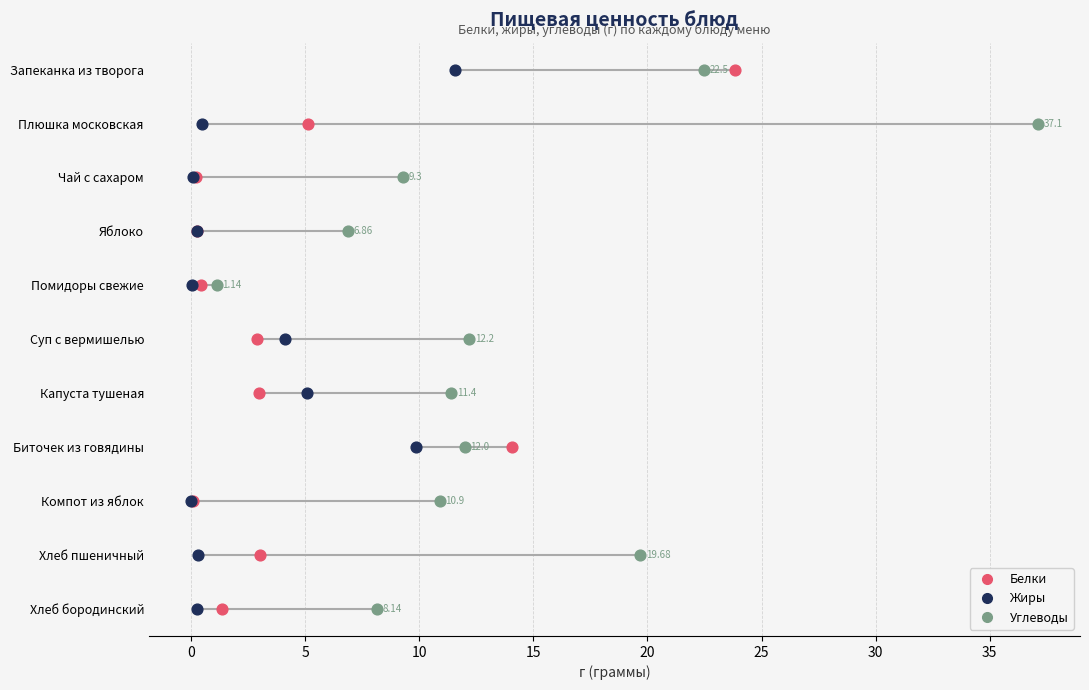

What are all the series names shown in the legend?

Белки, Жиры, Углеводы